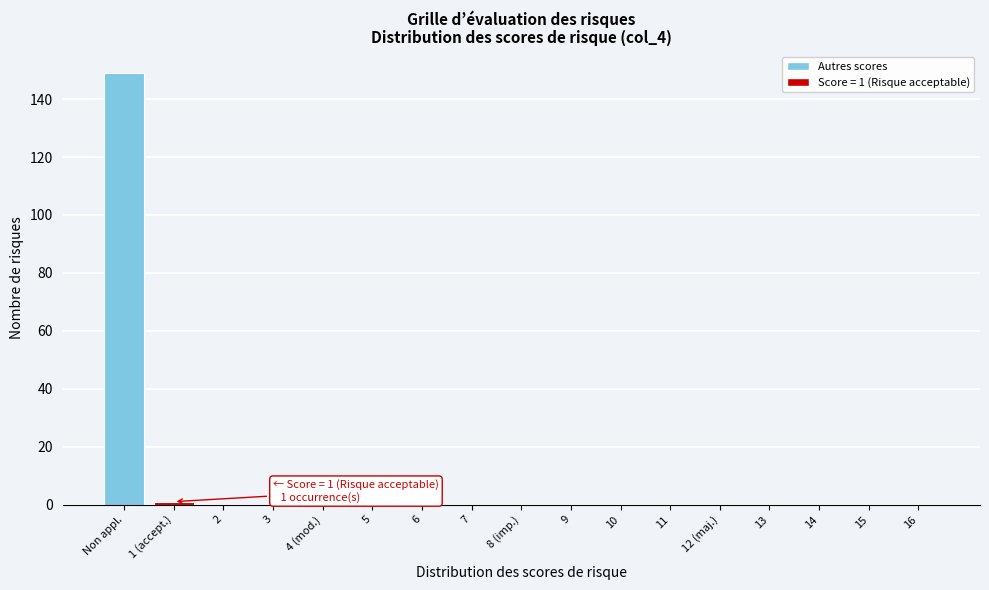

Reading left to right, list all the values displayed in this chart.

Non appl.=149	1 (accept.)=1	2=0	3=0	4 (mod.)=0	5=0	6=0	7=0	8 (imp.)=0	9=0	10=0	11=0	12 (maj.)=0	13=0	14=0	15=0	16=0